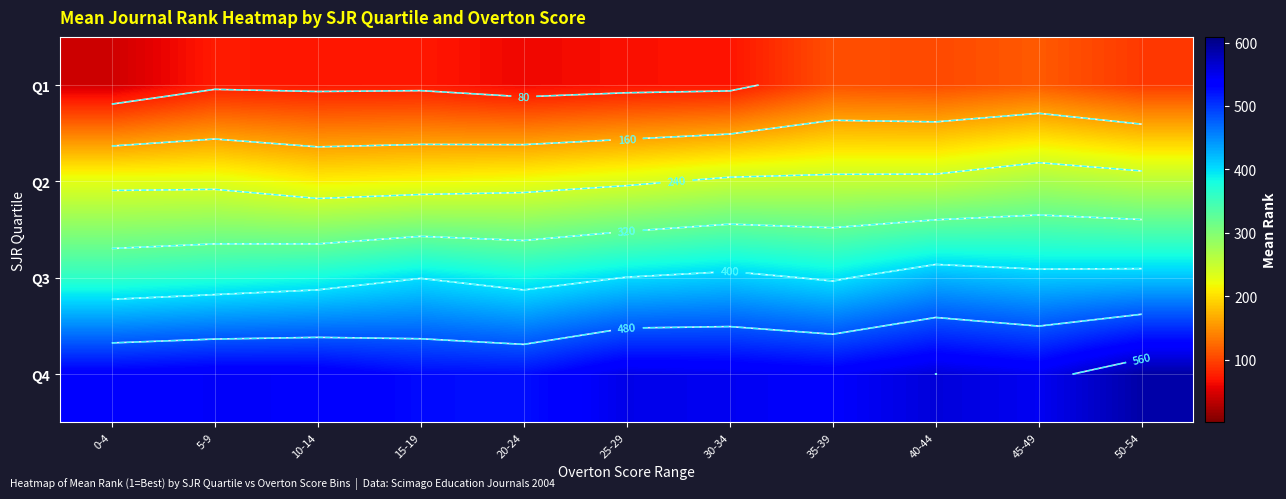

What is the average value of the Q4 series?

546.1